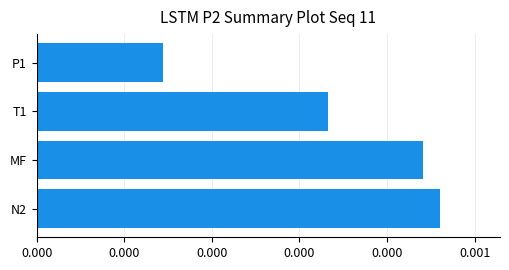

List the labels in order of value, smallest first.

P1, T1, MF, N2